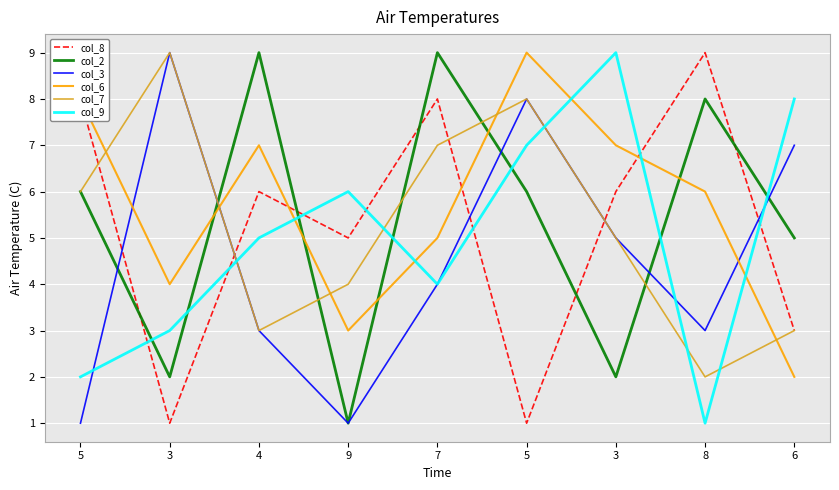

What is the sum of the col_3 values at 7 and 5?

12